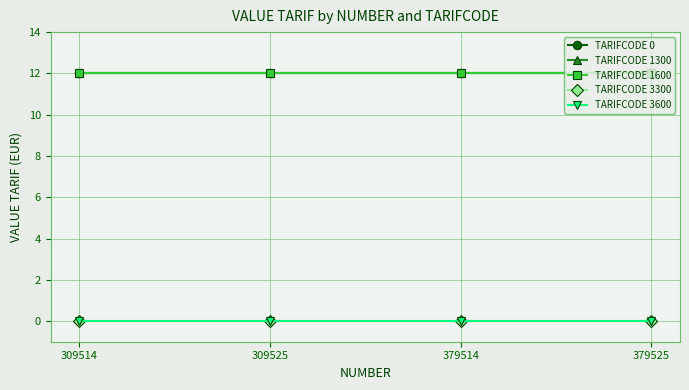

True or false: TARIFCODE 3300 and TARIFCODE 1600 intersect in this chart.

False